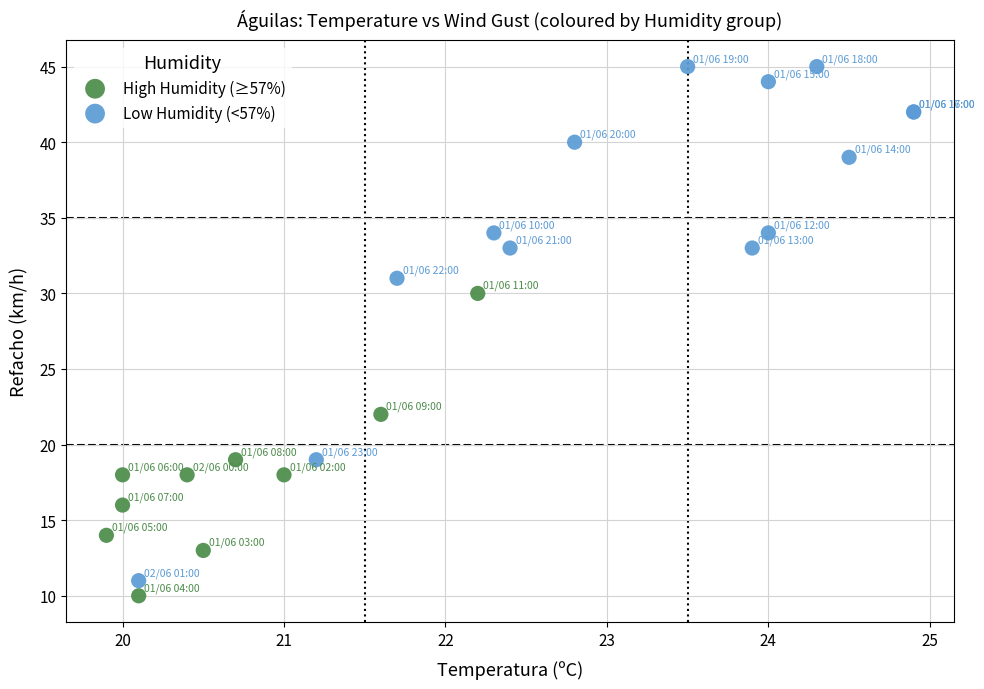

What are all the series names shown in the legend?

High Humidity (≥57%), Low Humidity (<57%)